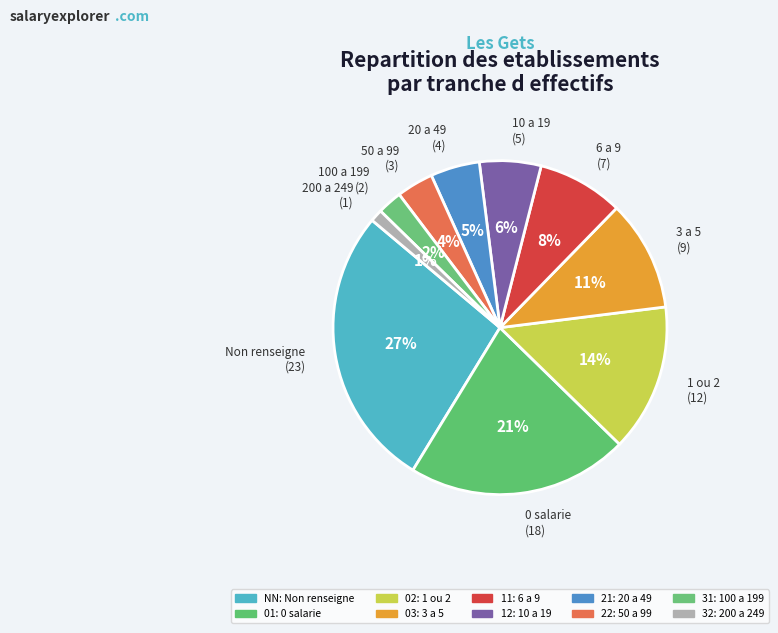

Count the number of slices in the pie.

10